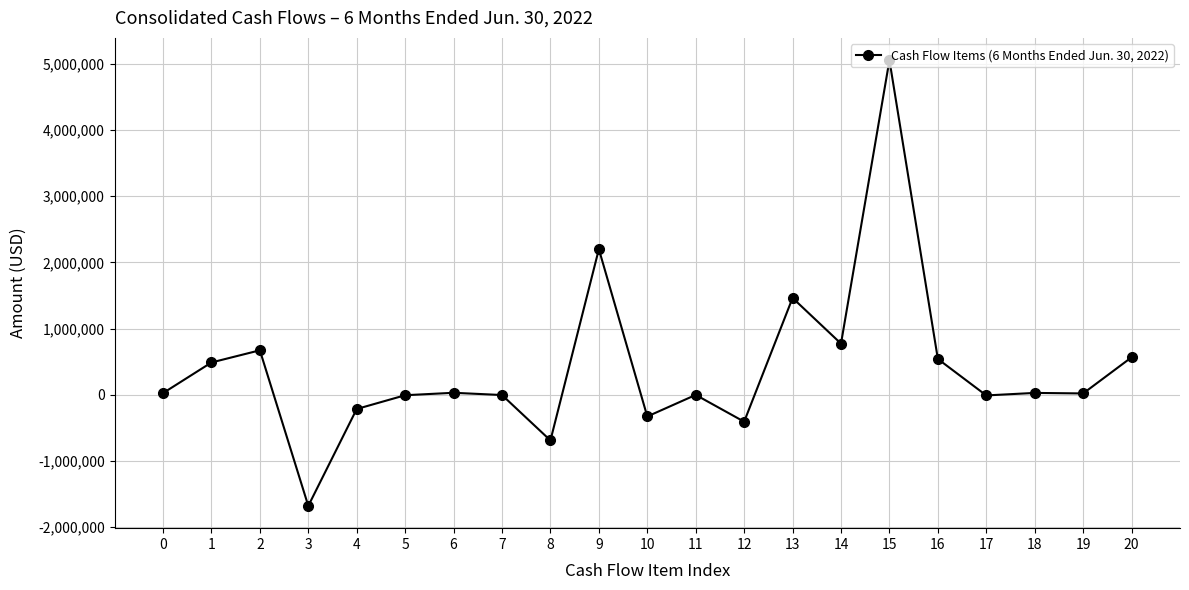

What is the smallest value displayed?

-1679000